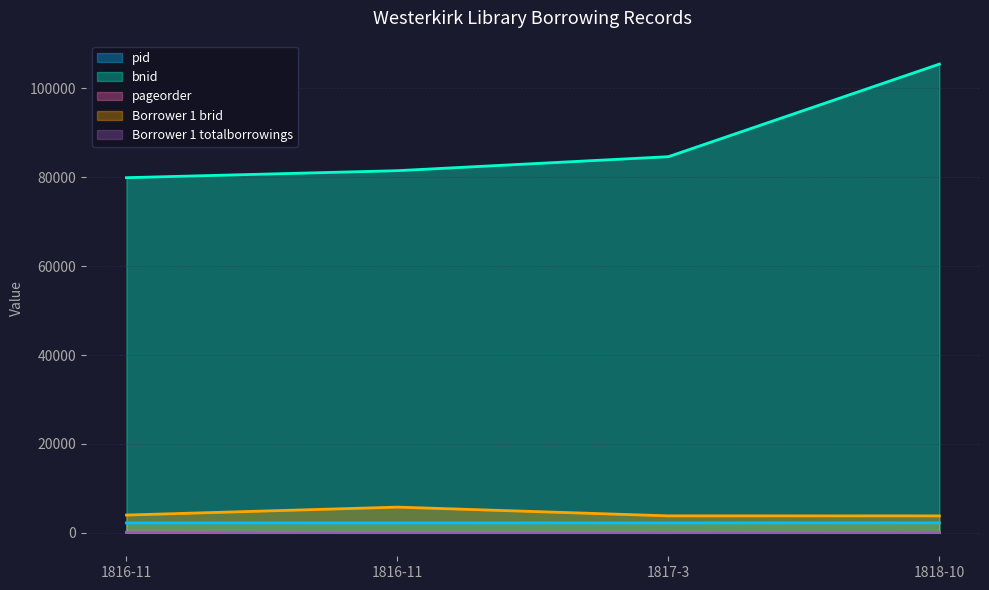

Count the number of categories in the chart.

4